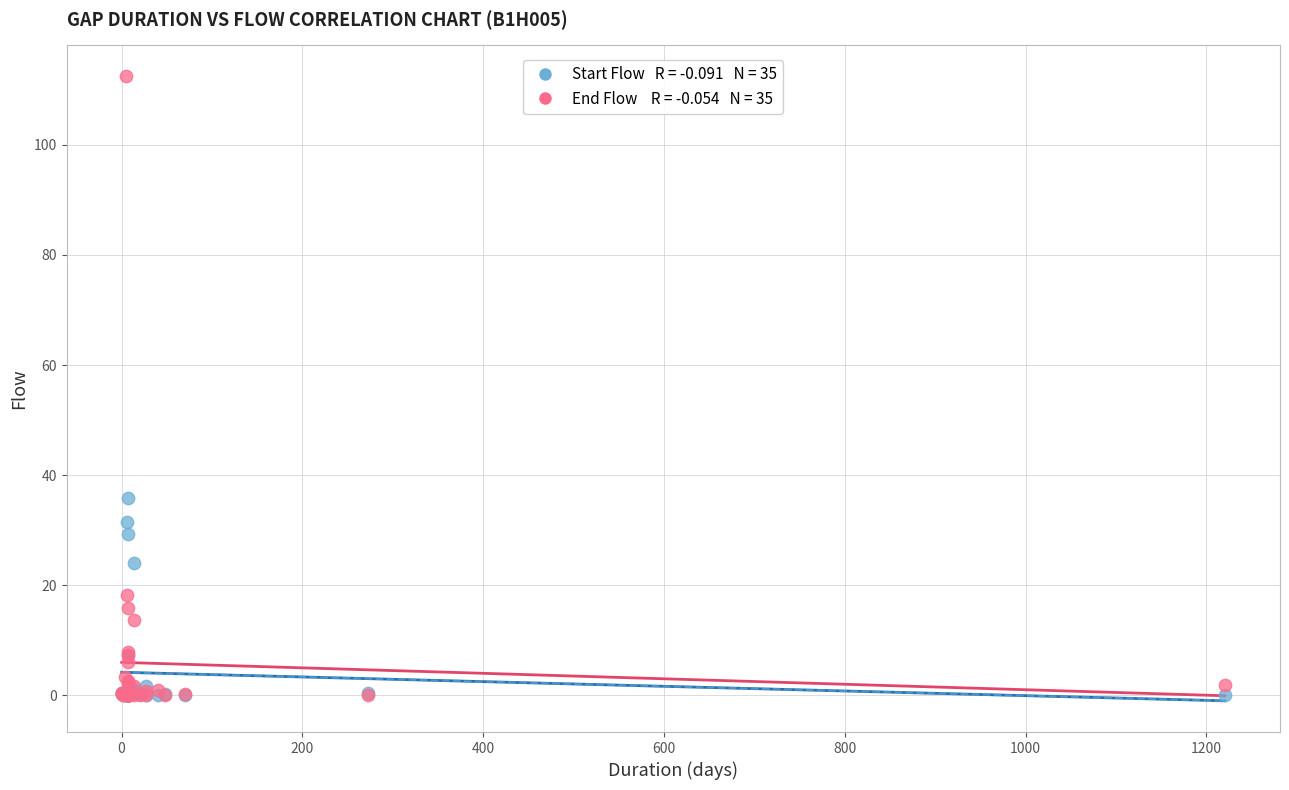

Across all series, what Y value is closest to 56?

35.8